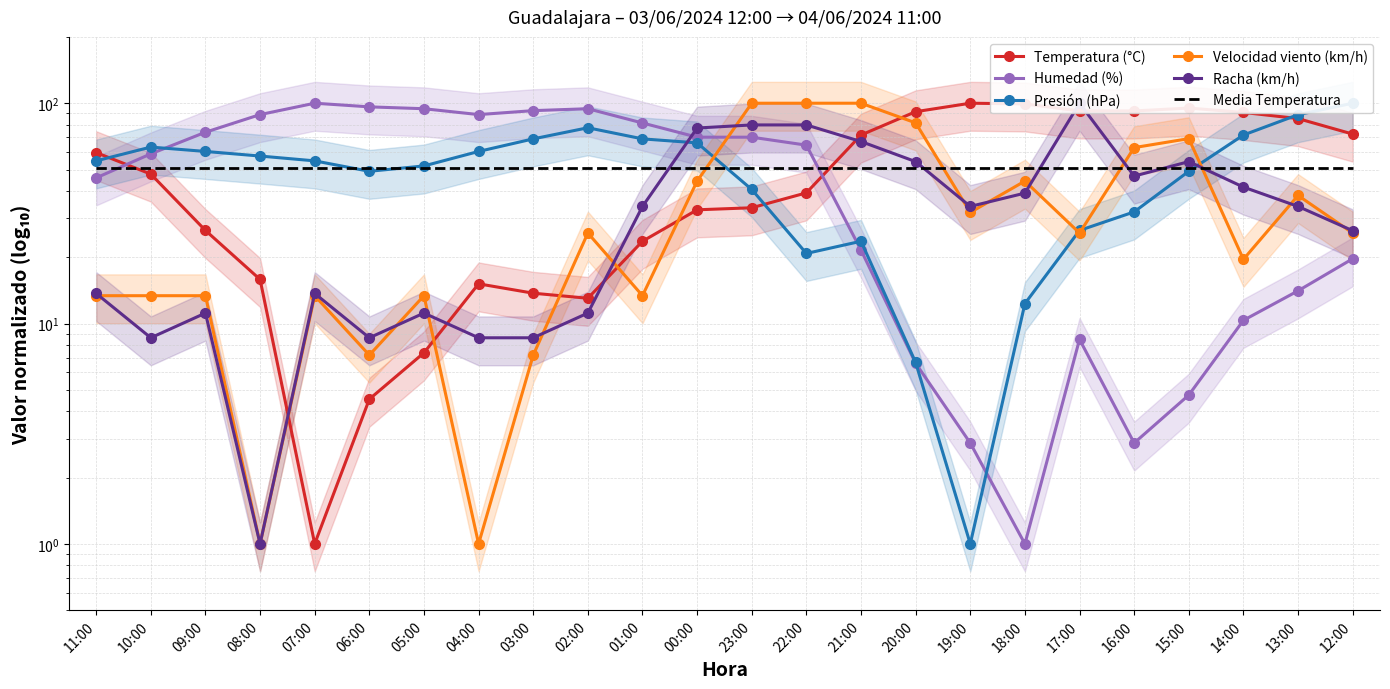

What is the label of the 21st point from the left?

15:00